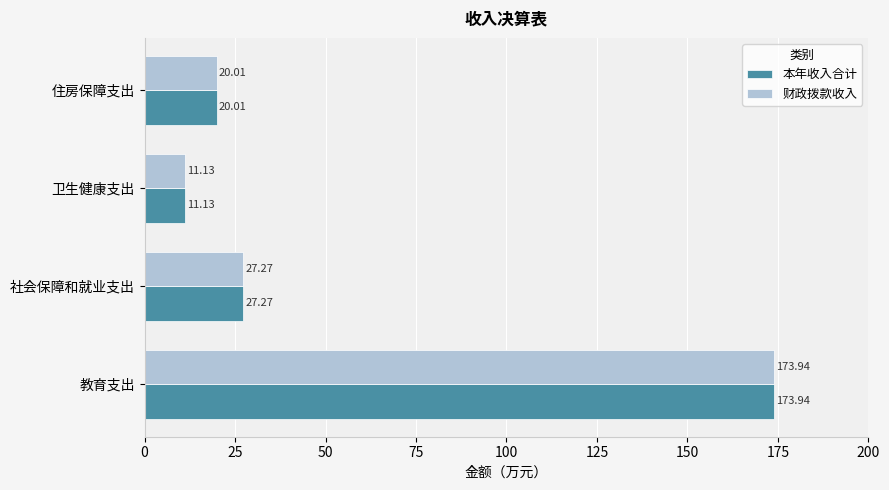

Which category has the lowest value in the 财政拨款收入 series?

卫生健康支出